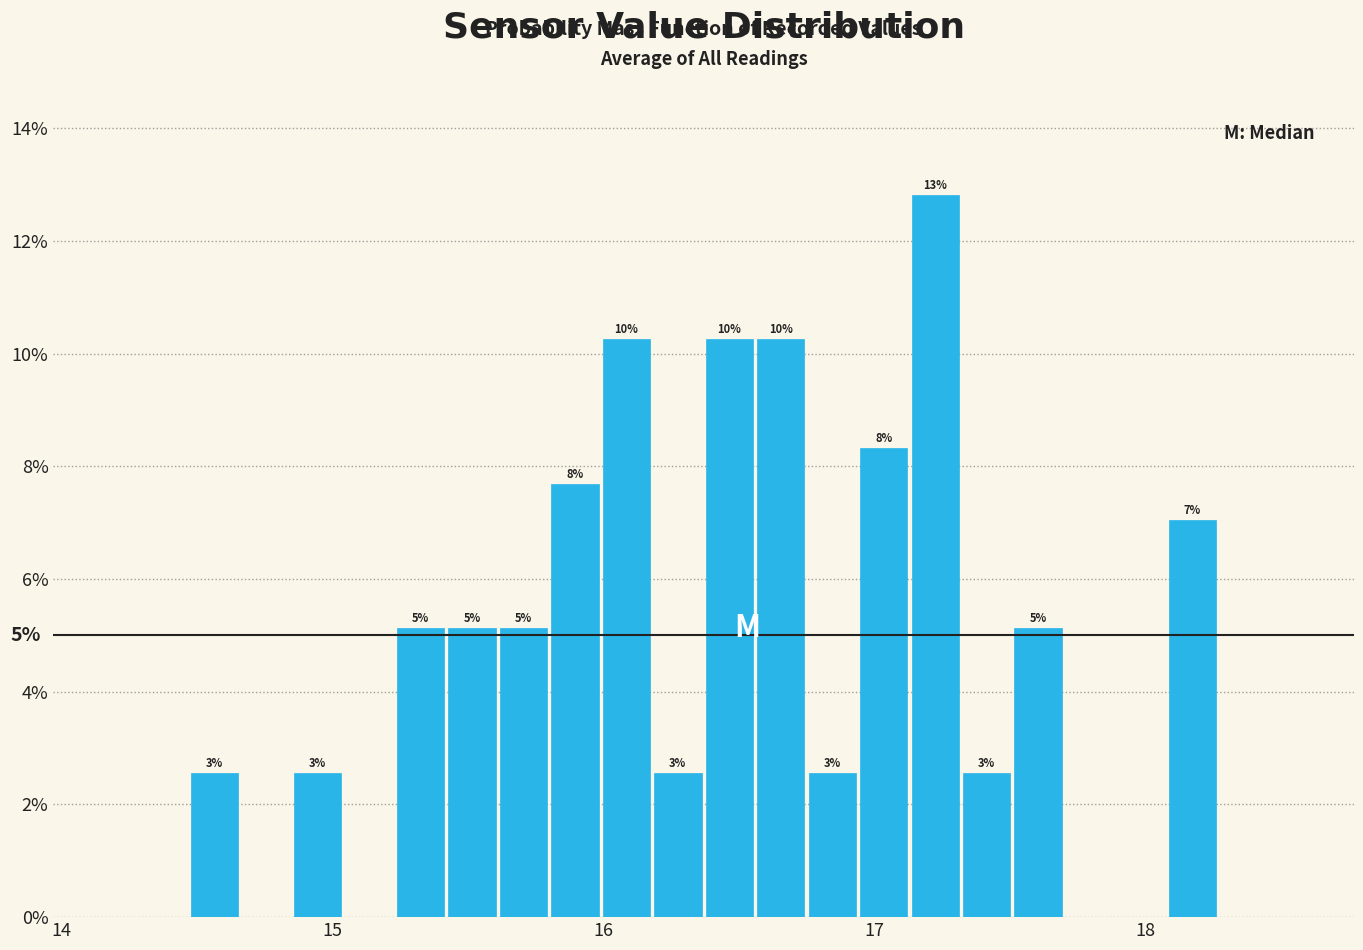

Read against the x-axis, roughly where is the centre of the tallest bar?

17.2